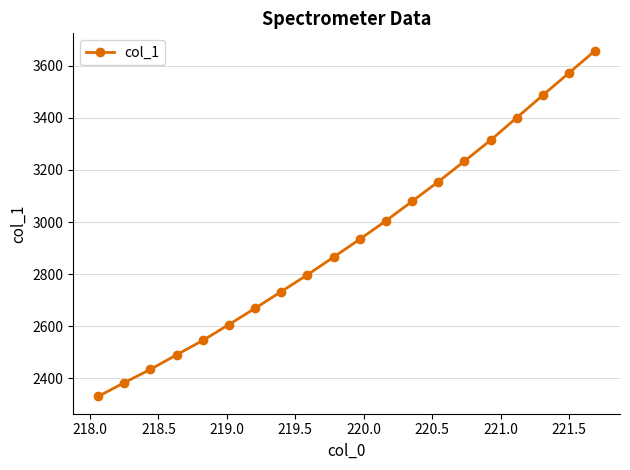

True or false: the data has more than 0 interior local peaks.

False